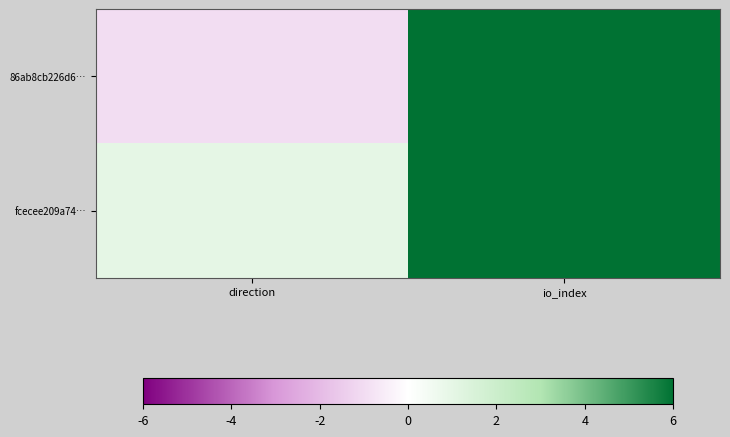

At which category is the sum across all series the highest?

io_index